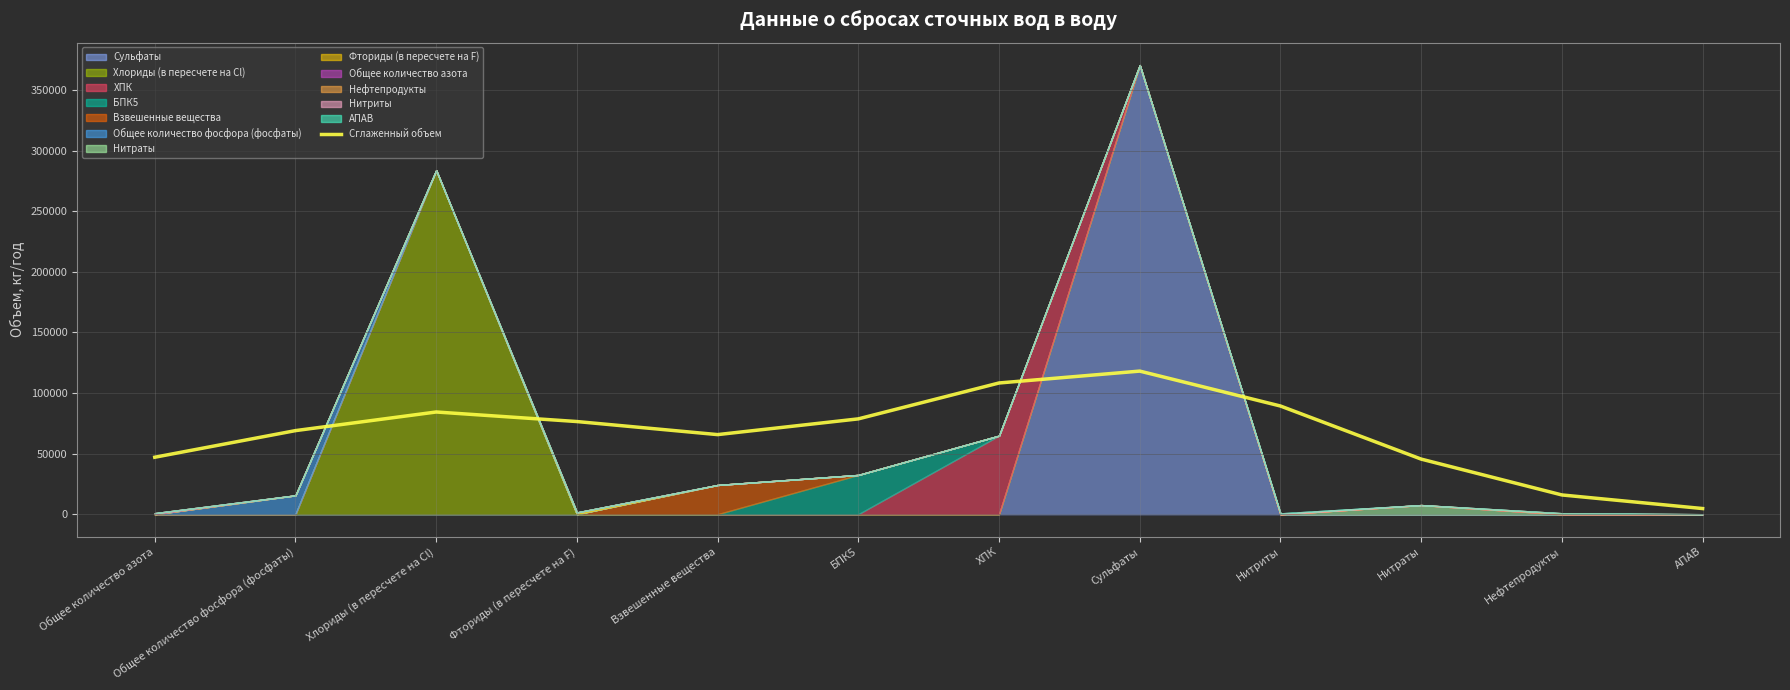

Which label corresponds to the largest value in the chart?

Сульфаты